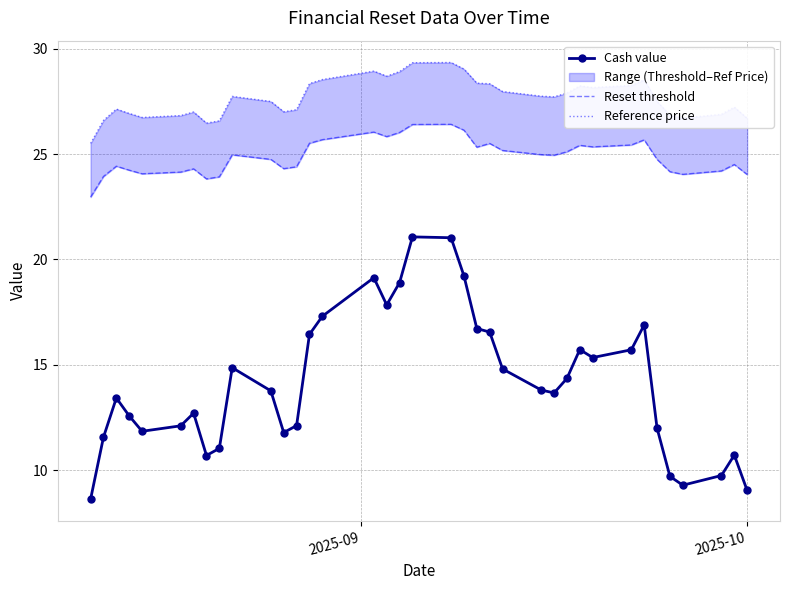

True or false: Cash value and Reset threshold cross at least once.

False